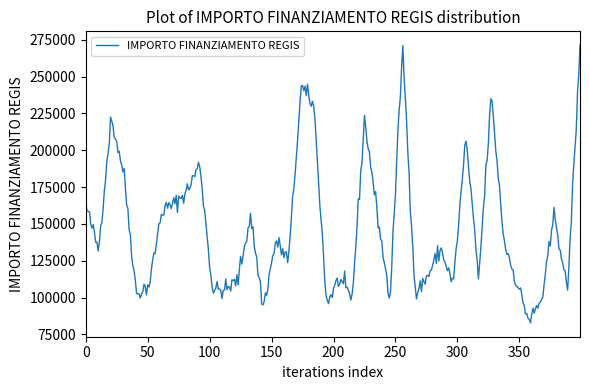

What is the greatest value displayed?

271338.5